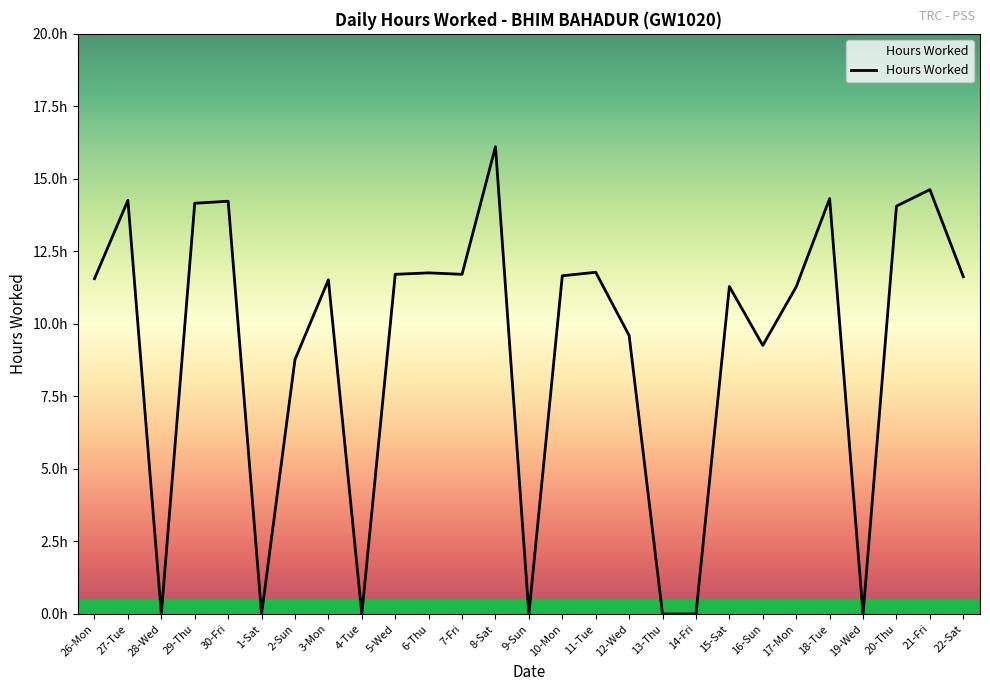

Does the chart display data point markers on the line(s)?

No